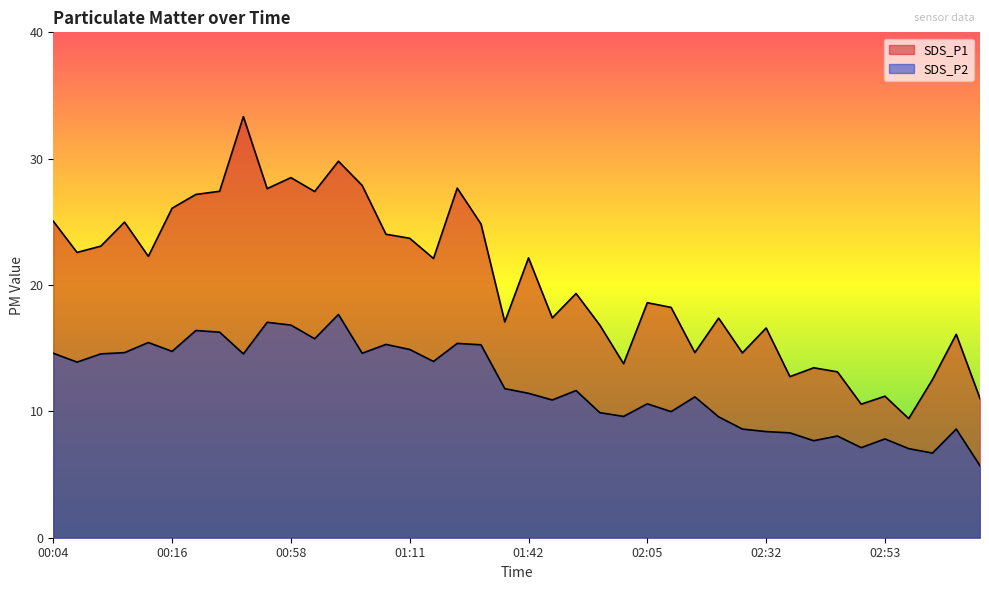

Where is SDS_P2 nearest to the value 11?

01:44